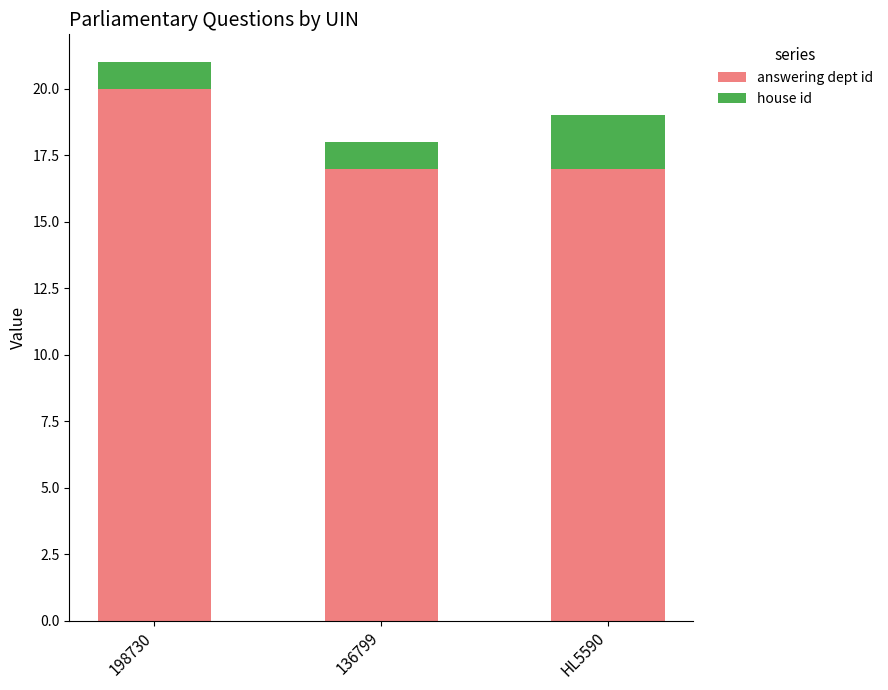

What is the minimum value for answering dept id?

17